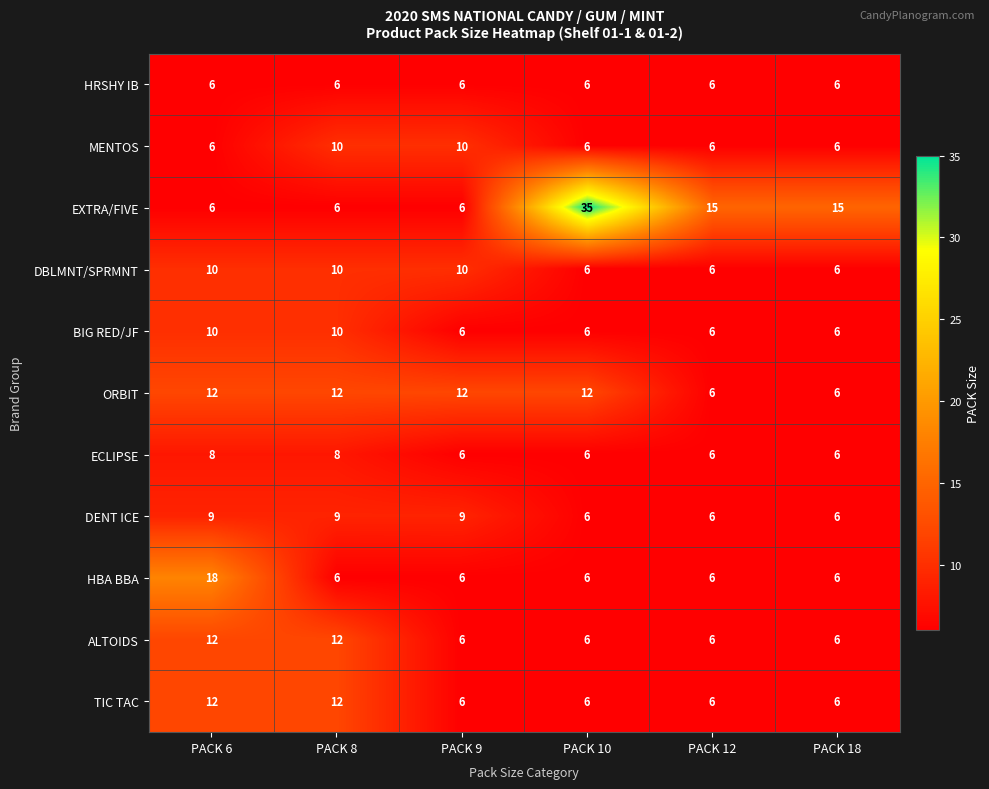

What is the sum of all ECLIPSE values?

40